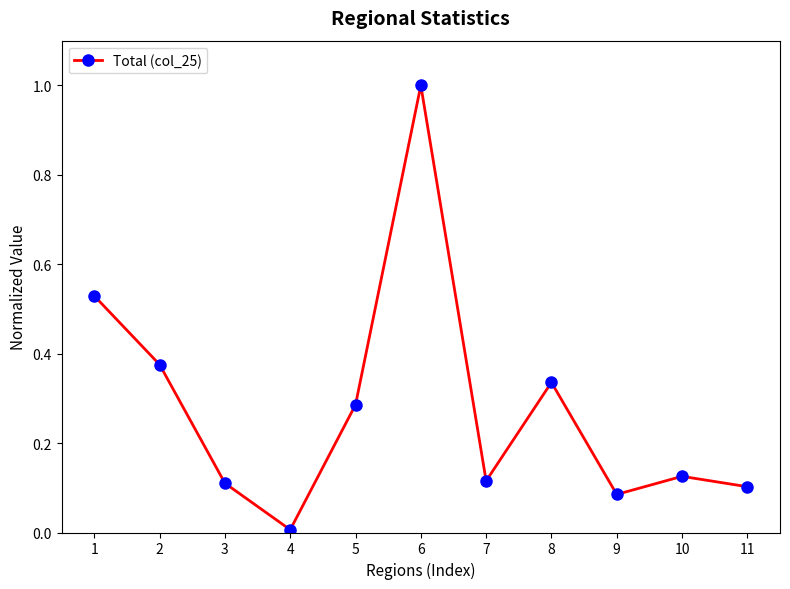

What is the difference between the values at 6 and 9?

0.9